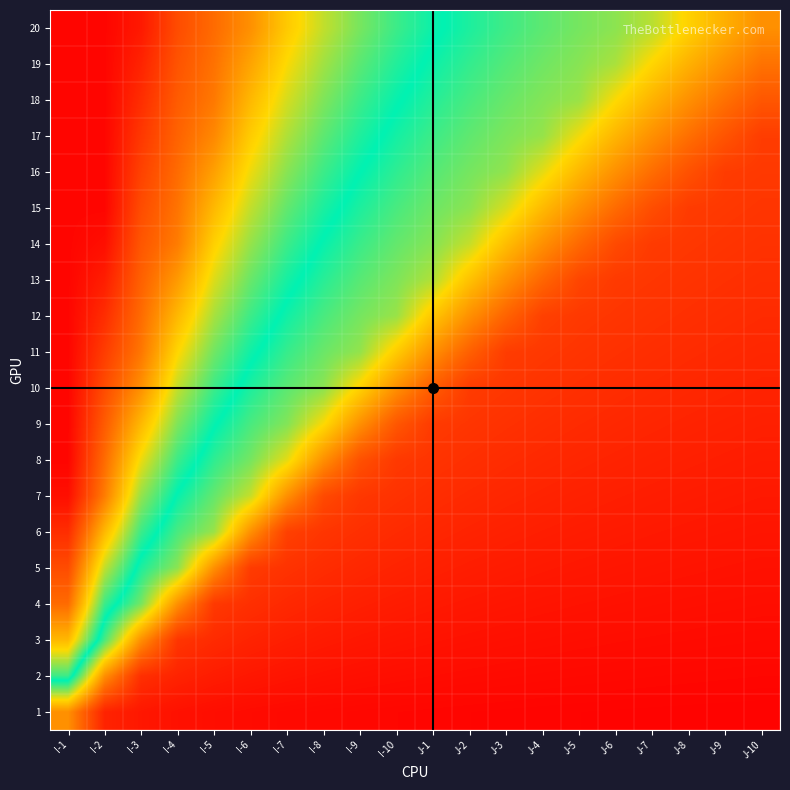

Which series changed the most between I-10 and J-5?

12